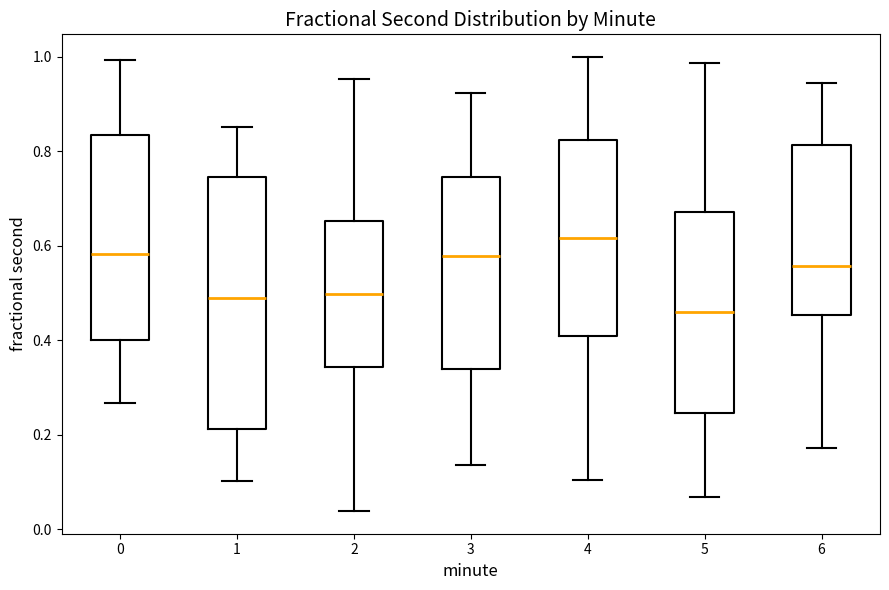

Reading left to right, transcribe this box plot: for each box, give where its median line is, the range the box spans, and where its two whiskers end, as read against the y-axis. The values are not printed on the chart, so give them approximately, as read against the axis.

0: median 0.58, box 0.40 to 0.84, whiskers 0.26 to 1.00
1: median 0.48, box 0.22 to 0.74, whiskers 0.10 to 0.86
2: median 0.50, box 0.34 to 0.66, whiskers 0.04 to 0.96
3: median 0.58, box 0.34 to 0.74, whiskers 0.14 to 0.92
4: median 0.62, box 0.40 to 0.82, whiskers 0.10 to 1.00
5: median 0.46, box 0.24 to 0.68, whiskers 0.06 to 0.98
6: median 0.56, box 0.46 to 0.82, whiskers 0.18 to 0.94